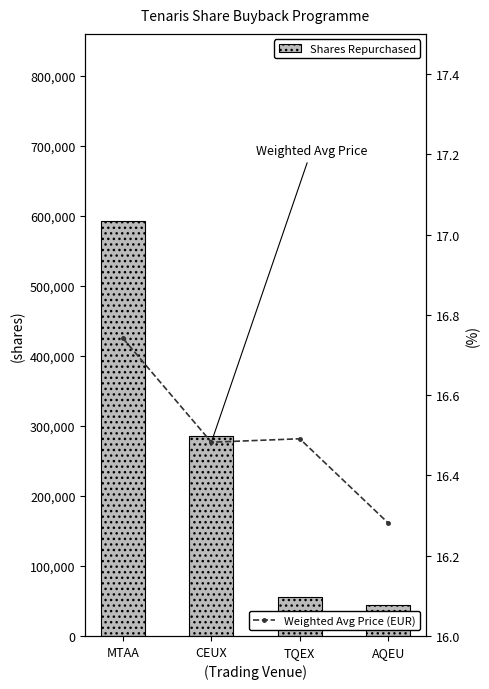

Where is Weighted Avg Price (EUR) nearest to the value 16?

AQEU